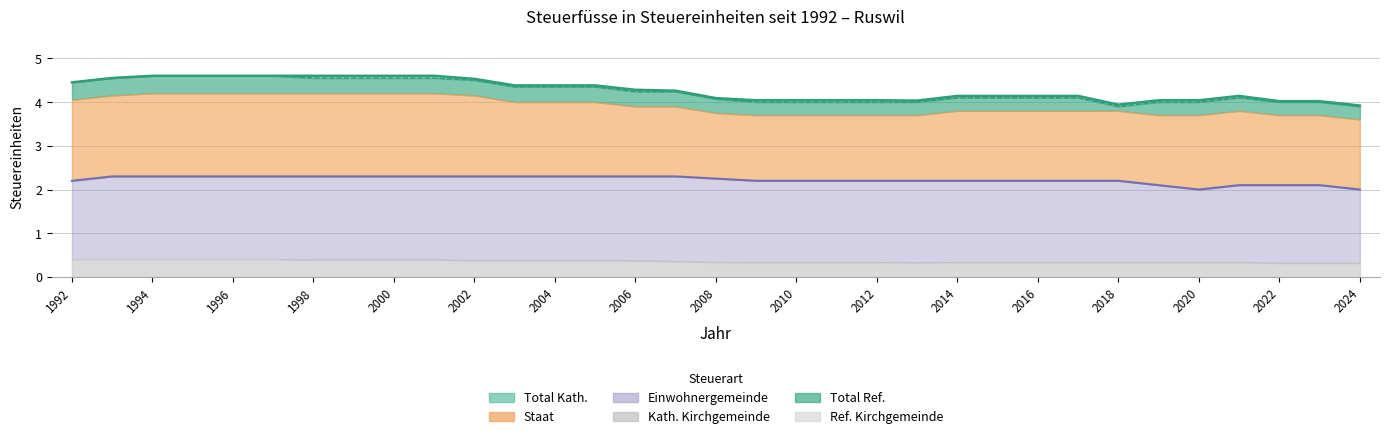

At which label is Total Kath. closest to 4?

2022